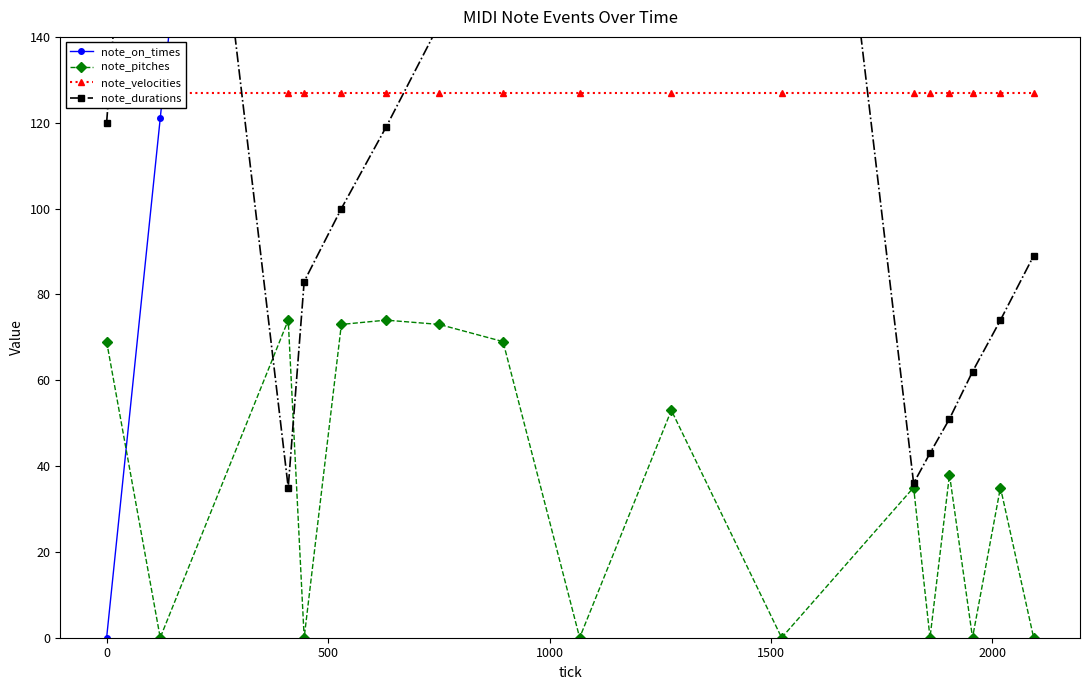

In note_durations, how many points are lower than both neighbors (excluding endpoints)?

2